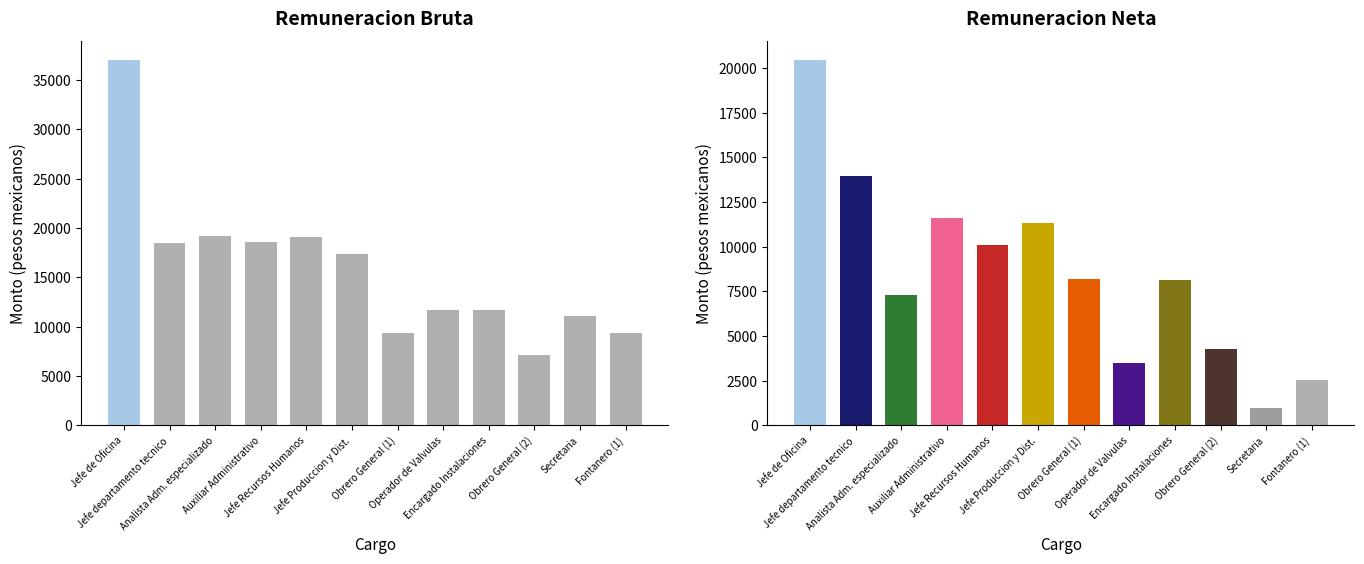

Reading right to left, what are all the values shown in this chart?

Monto bruto: 9317.1	11114.6	7105.6	11732.1	11669.6	9366.6	17335.2	19052.2	18628.2	19201.4	18511.2	37083.9
Monto neto: 2523.3	989.5	4303.1	8146.5	3487.6	8211.7	11357.2	10124.8	11637.7	7280.8	13962.2	20483.3